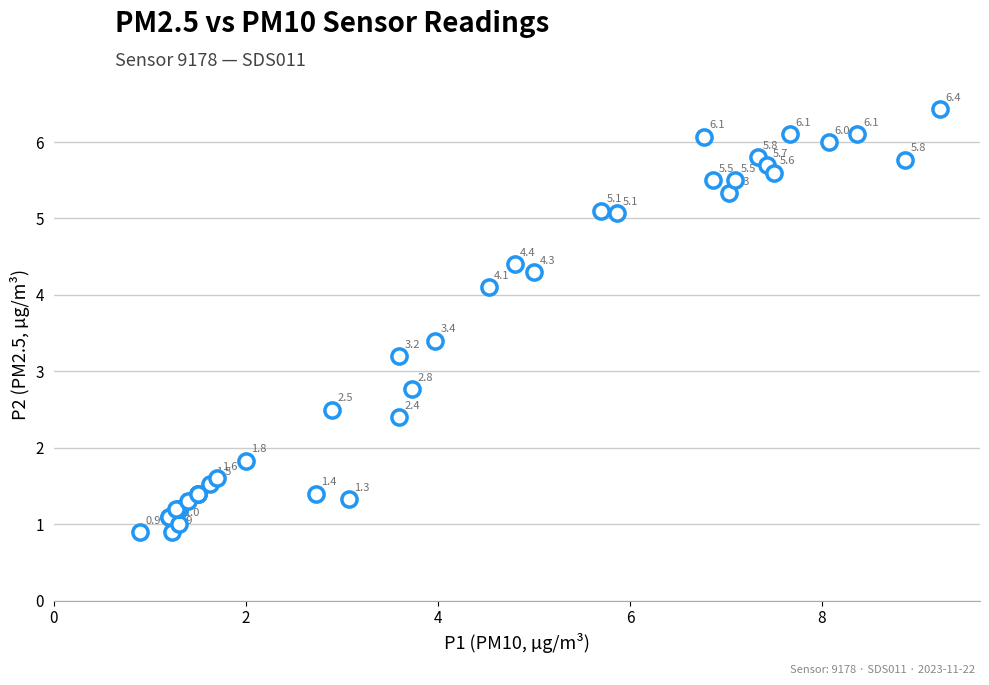

What Y value in the scatter plot is closest to 3?

3.2